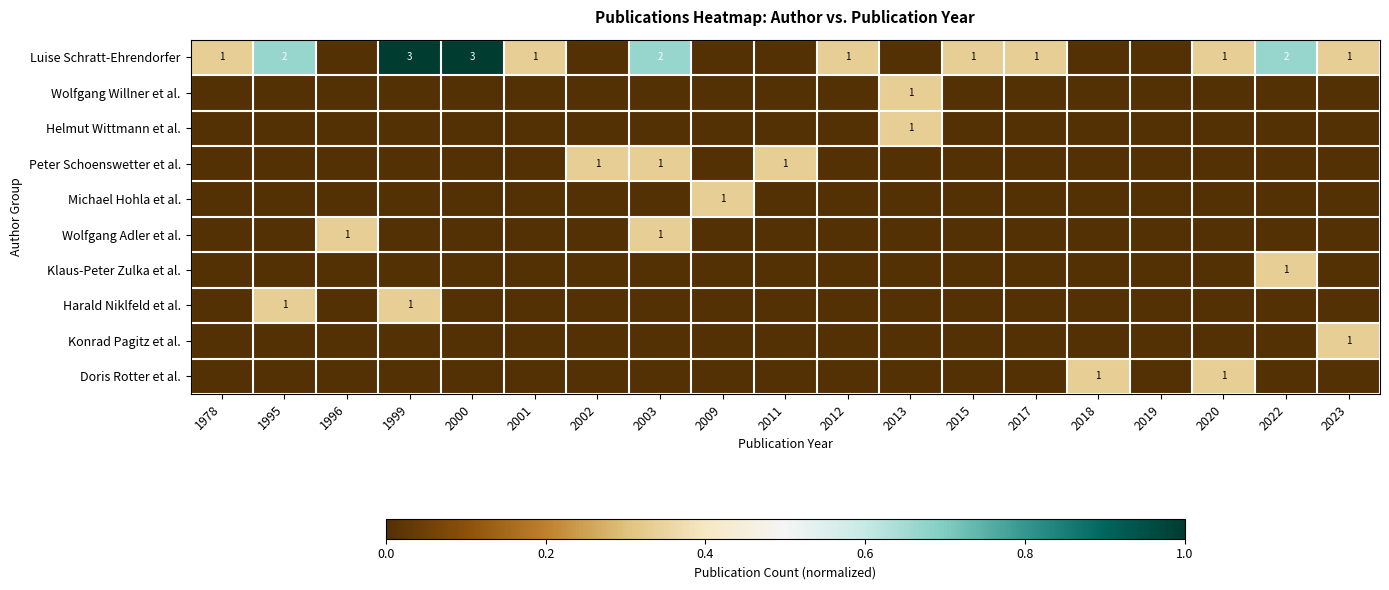

The value of Doris Rotter et al. at 2020 is 2. True or false?

False